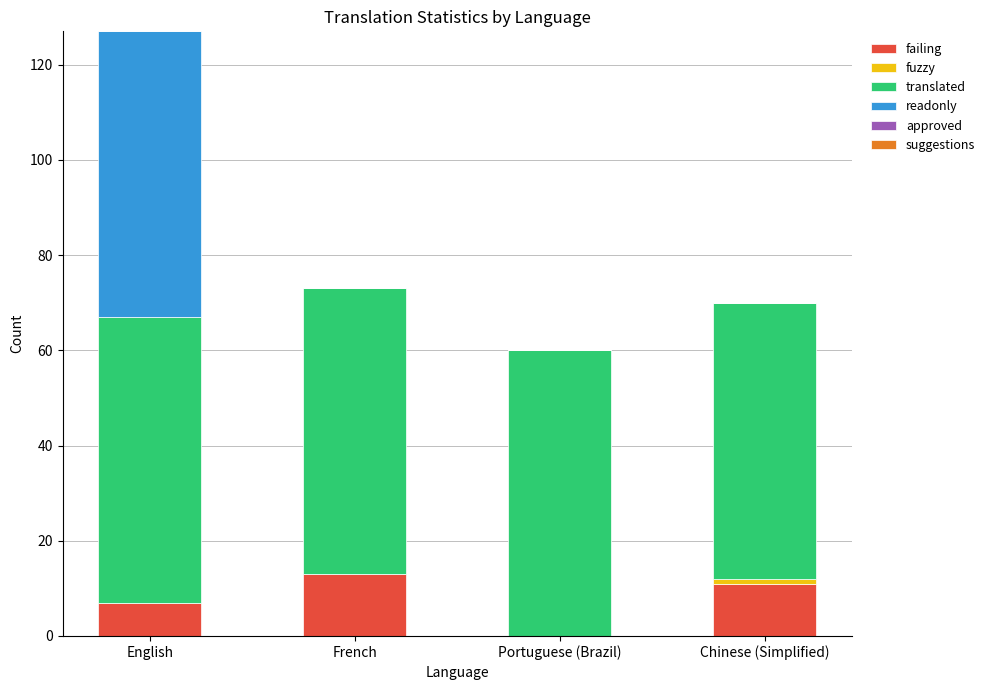

What is the sum of the failing values at English and Portuguese (Brazil)?

7